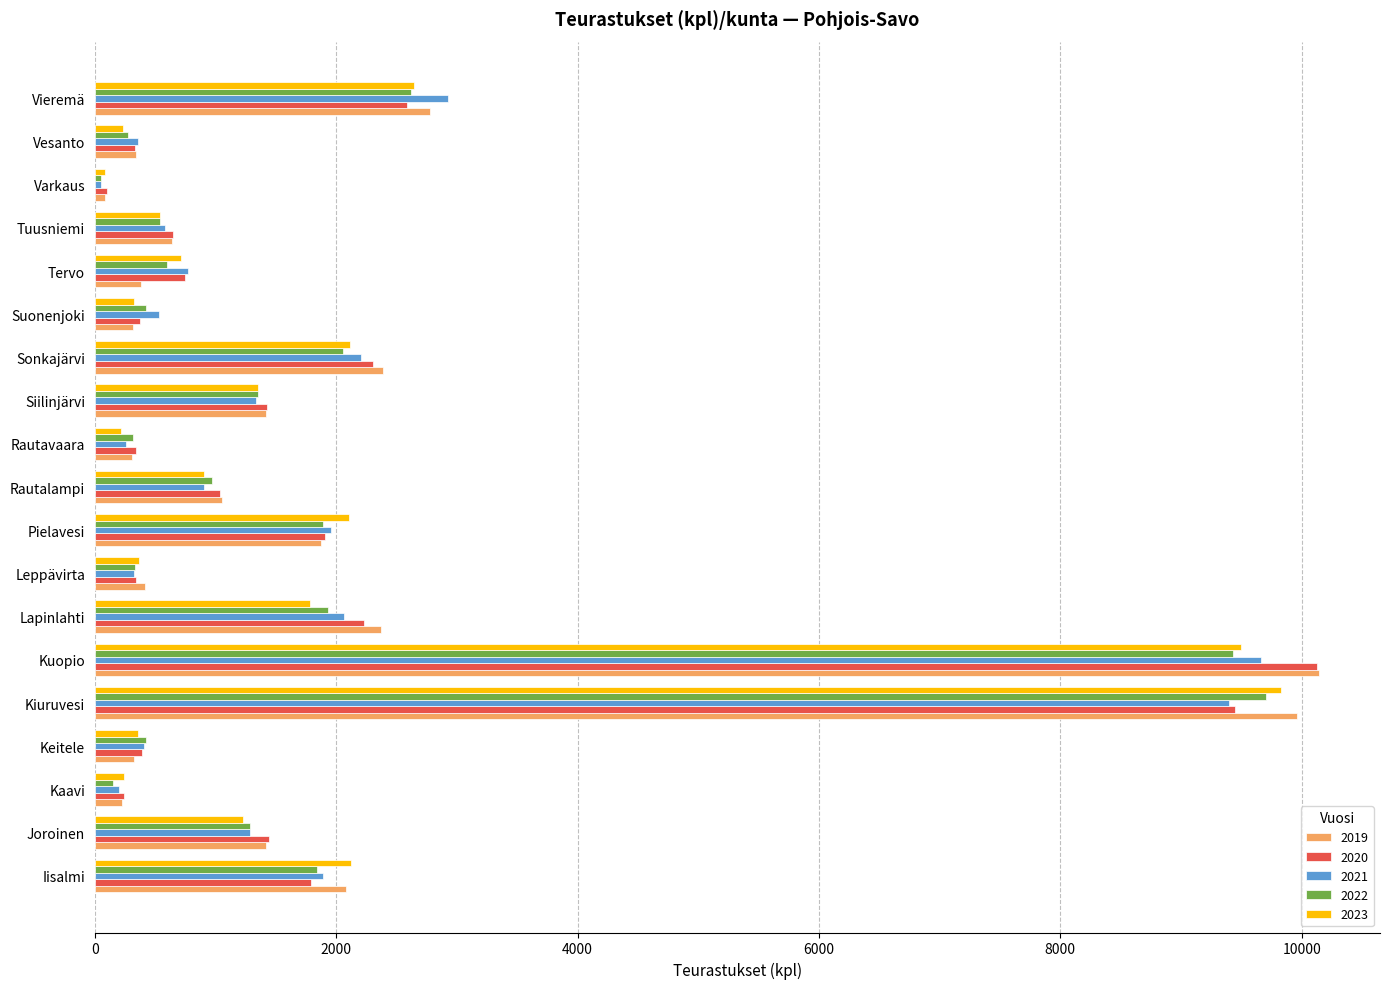

What is the total value across all series at Rautavaara?

1432